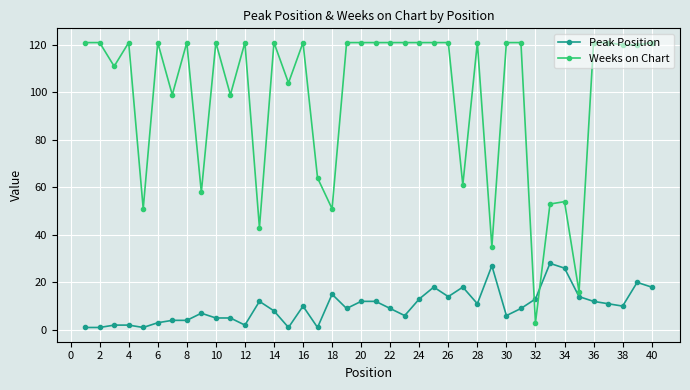

True or false: Peak Position has more than 1 points higher than both neighbors.

True